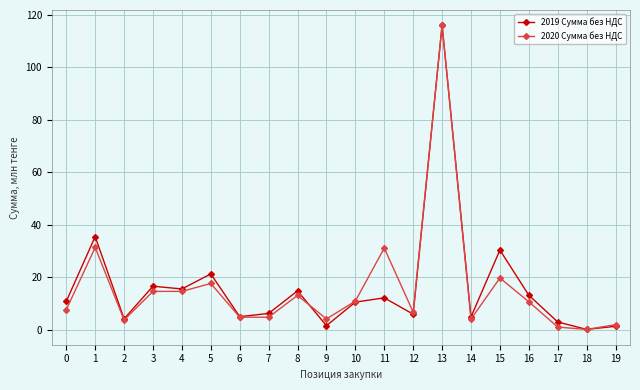

What are all the series names shown in the legend?

2019 Сумма без НДС, 2020 Сумма без НДС